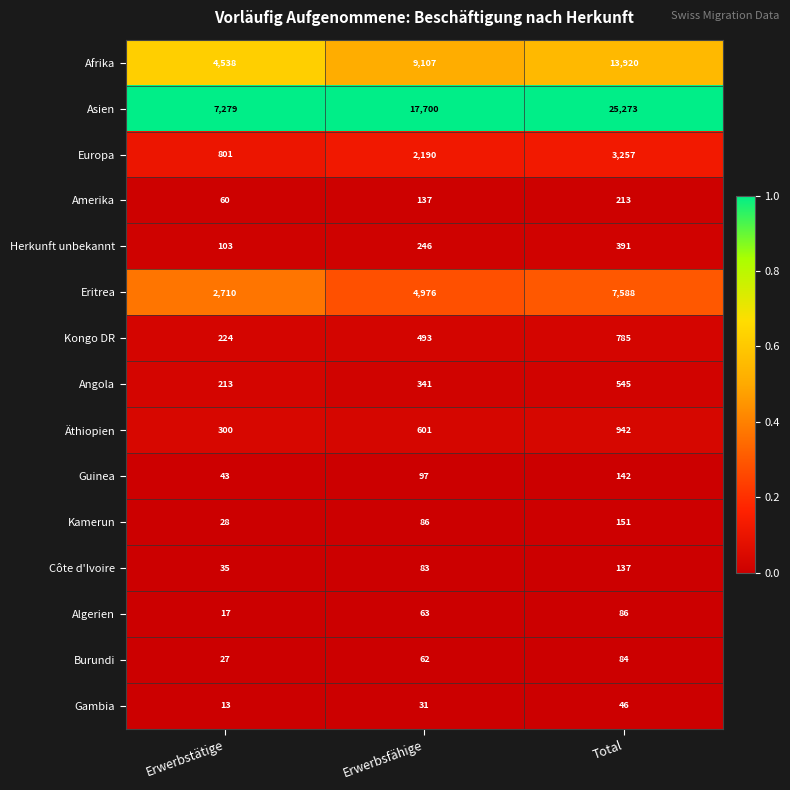

Is it true that Eritrea equals 4976 at Erwerbsfähige?

True